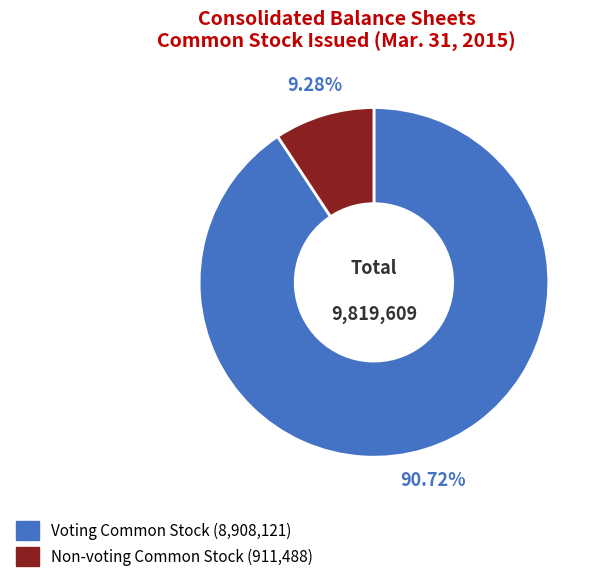

Count the number of slices in the pie.

2